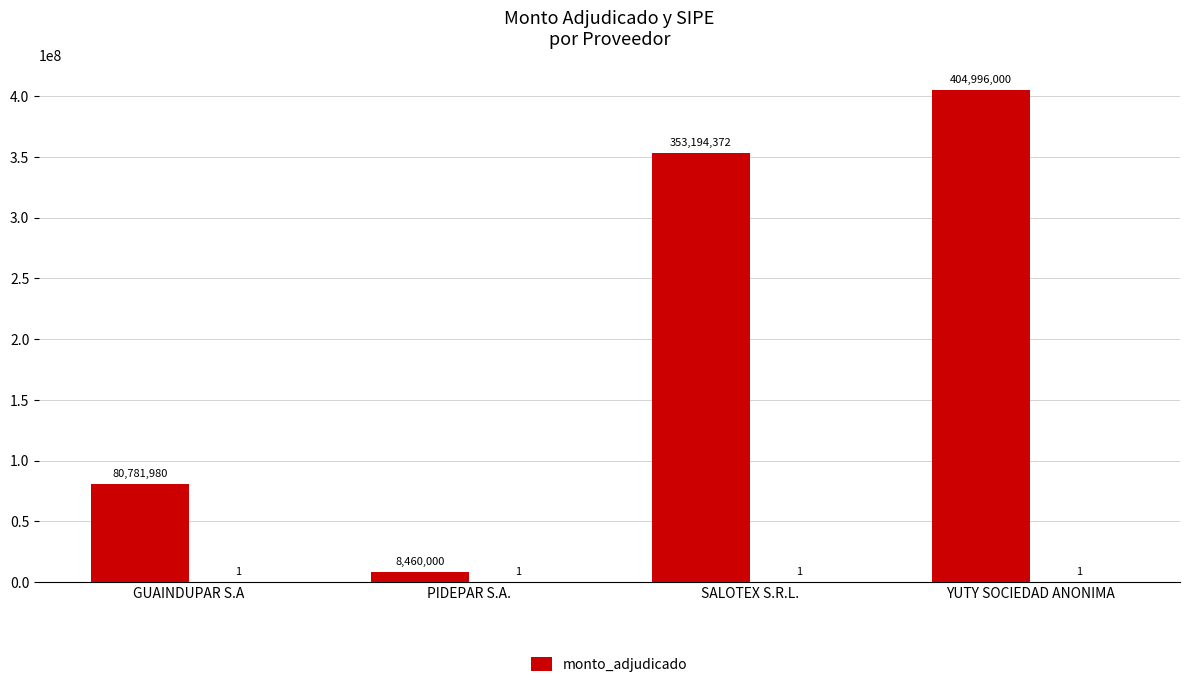

At which category does the chart reach its minimum across all series?

PIDEPAR S.A.